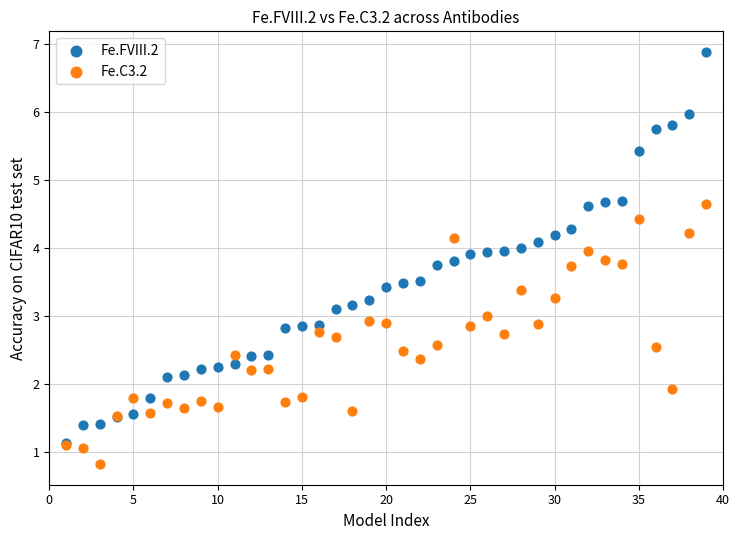

Which series reaches the minimum Y coordinate?

Fe.C3.2